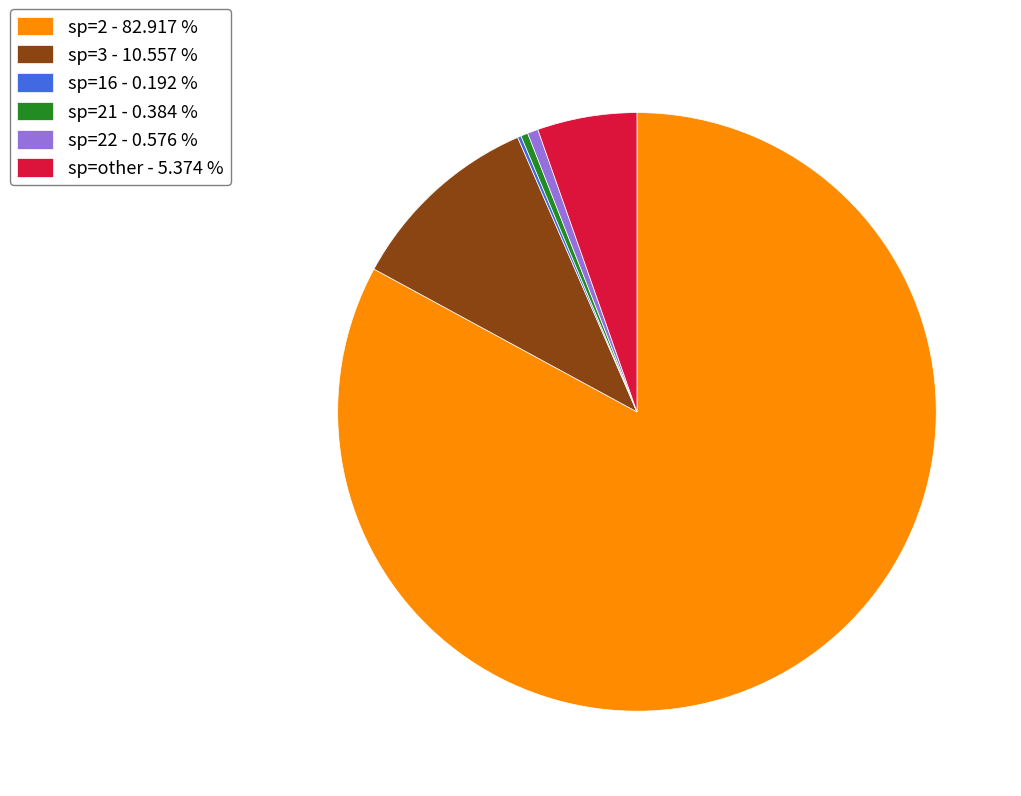

Combined, do sp=22 - 0.576 % and sp=3 - 10.557 % account for over 50%?

No